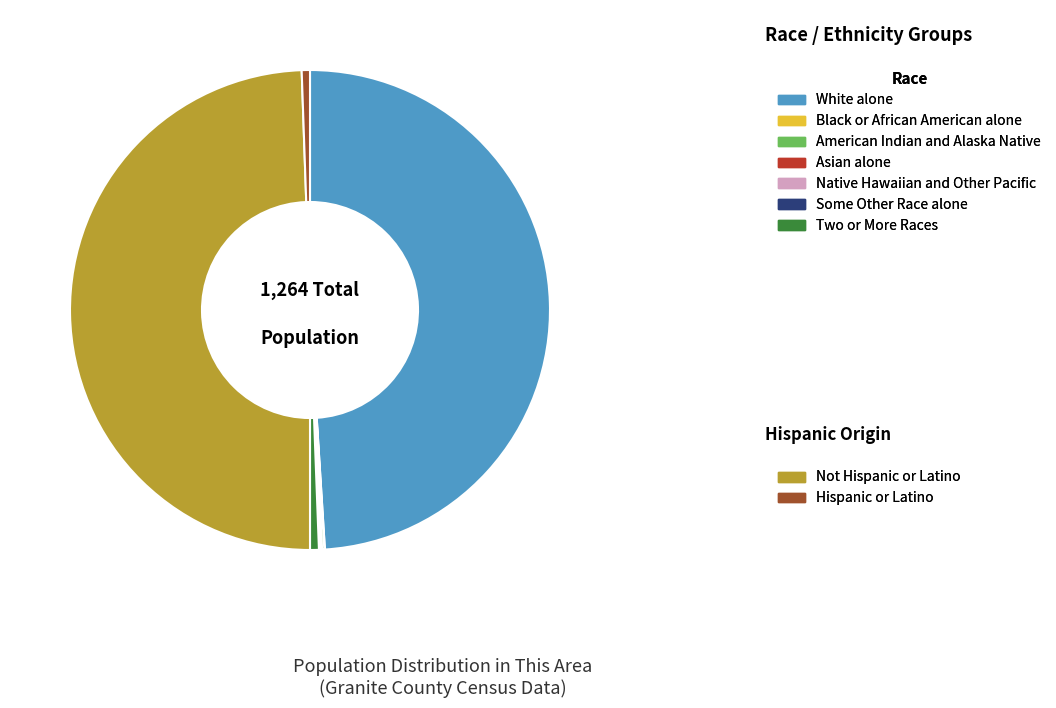

Is White alone the majority of the pie?

No